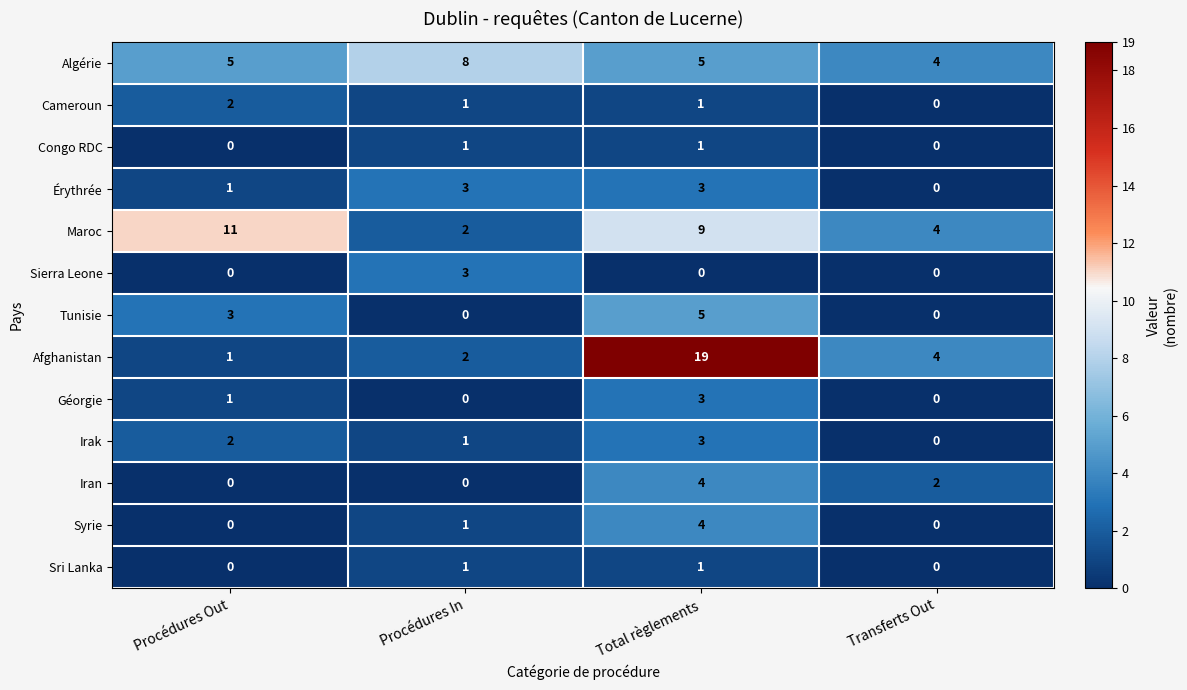

What is the difference between the maximum and minimum values in the Syrie series?

4